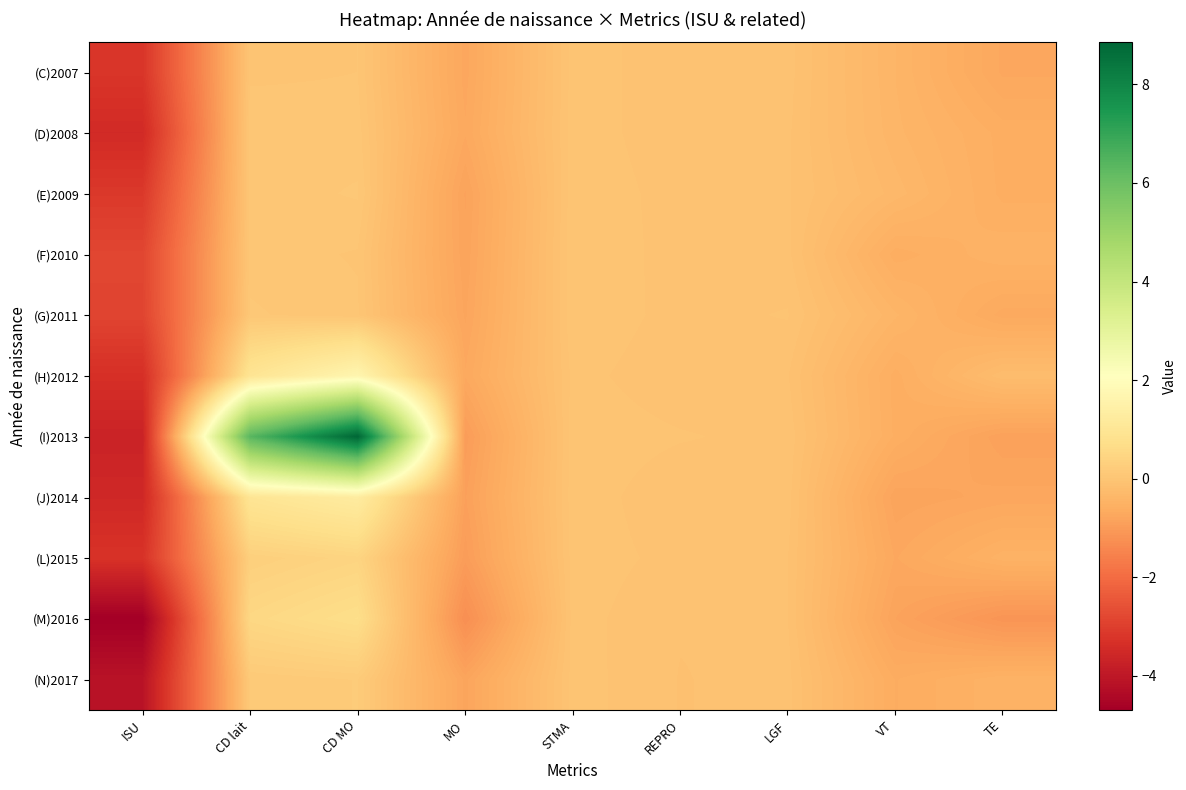

Reading left to right, list all the values displayed in this chart.

(C)2007: ISU=-3.2	CD lait=0.0	CD MO=0.0	MO=-0.8	STMA=-0.0	REPRO=-0.1	LGF=-0.1	VT=-0.4	TE=-0.7
(D)2008: ISU=-3.5	CD lait=0.1	CD MO=0.0	MO=-0.7	STMA=-0.0	REPRO=-0.1	LGF=-0.1	VT=-0.4	TE=-0.6
(E)2009: ISU=-3.1	CD lait=0.0	CD MO=0.1	MO=-0.8	STMA=-0.0	REPRO=-0.1	LGF=-0.1	VT=-0.3	TE=-0.6
(F)2010: ISU=-2.8	CD lait=0.0	CD MO=0.0	MO=-0.8	STMA=0.0	REPRO=-0.1	LGF=-0.1	VT=-0.6	TE=-0.5
(G)2011: ISU=-2.9	CD lait=0.1	CD MO=0.0	MO=-0.8	STMA=0.0	REPRO=-0.1	LGF=-0.0	VT=-0.4	TE=-0.7
(H)2012: ISU=-3.3	CD lait=0.9	CD MO=1.7	MO=-0.7	STMA=-0.0	REPRO=-0.1	LGF=-0.1	VT=-0.6	TE=-0.2
(I)2013: ISU=-3.7	CD lait=6.4	CD MO=8.9	MO=-1.0	STMA=-0.0	REPRO=-0.0	LGF=-0.1	VT=-0.6	TE=-0.9
(J)2014: ISU=-3.5	CD lait=1.0	CD MO=1.3	MO=-0.9	STMA=-0.0	REPRO=-0.1	LGF=-0.1	VT=-0.8	TE=-0.8
(L)2015: ISU=-3.3	CD lait=0.3	CD MO=0.4	MO=-1.0	STMA=-0.0	REPRO=-0.1	LGF=-0.1	VT=-0.7	TE=-0.5
(M)2016: ISU=-4.7	CD lait=0.5	CD MO=0.7	MO=-1.3	STMA=-0.0	REPRO=-0.1	LGF=-0.1	VT=-0.8	TE=-1.1
(N)2017: ISU=-4.1	CD lait=0.1	CD MO=0.2	MO=-0.8	STMA=-0.0	REPRO=-0.1	LGF=-0.1	VT=-0.6	TE=-0.5